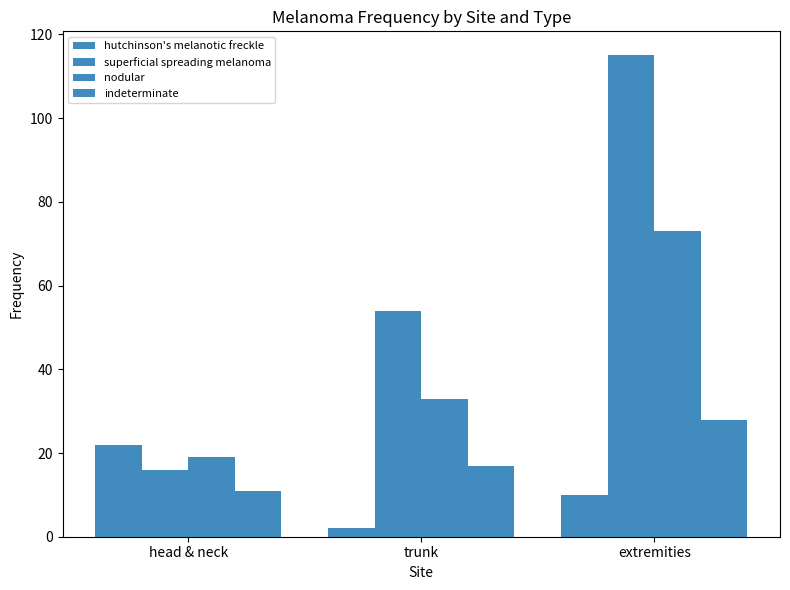

The value of superficial spreading melanoma at head & neck is 16. True or false?

True